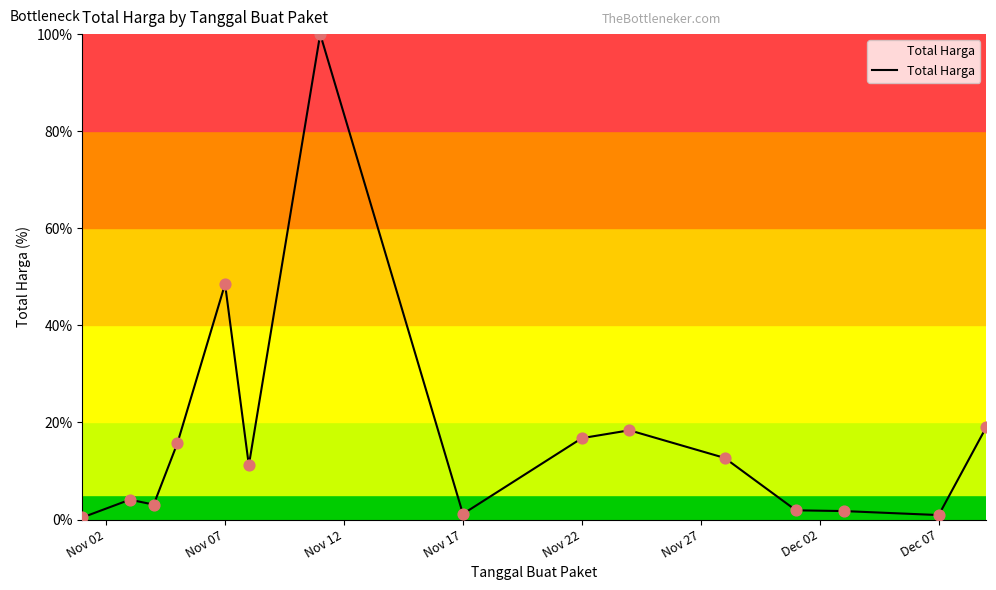

What is the greatest value displayed?

100.0